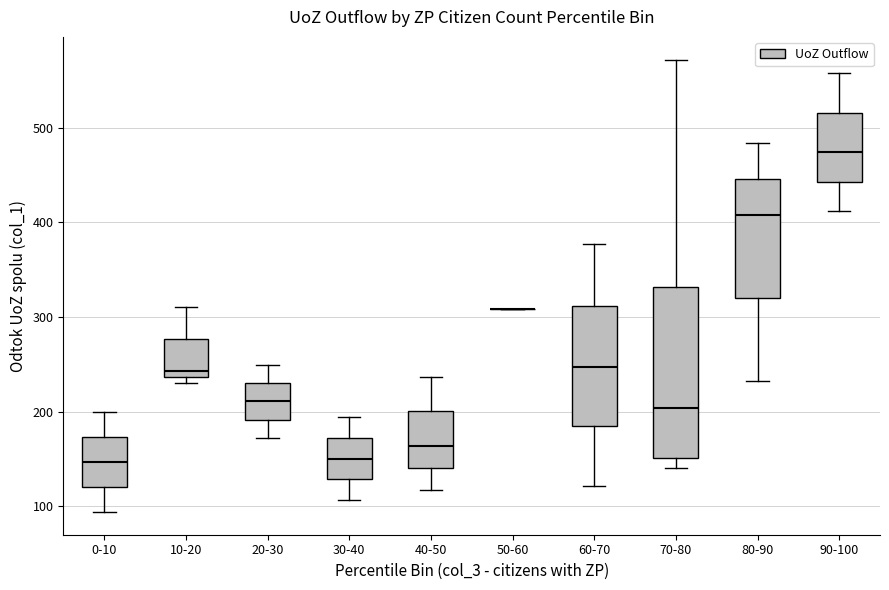

Comparing the boxes themselves (not the whiskers), which one is the tallest?

70-80